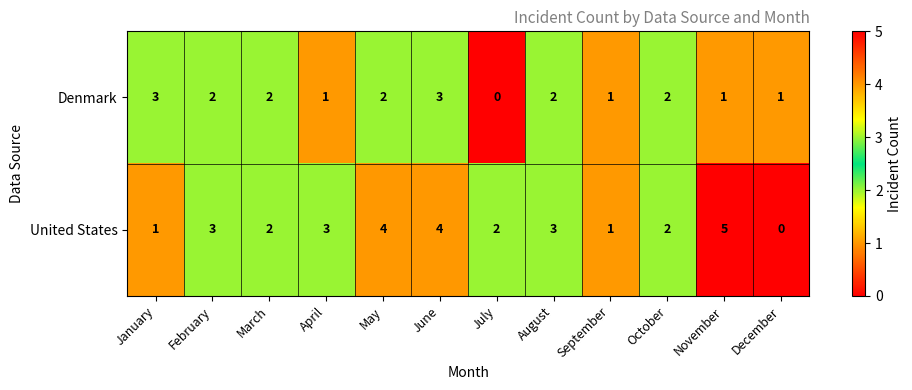

What is the difference between the second highest and minimum values in the United States series?

4